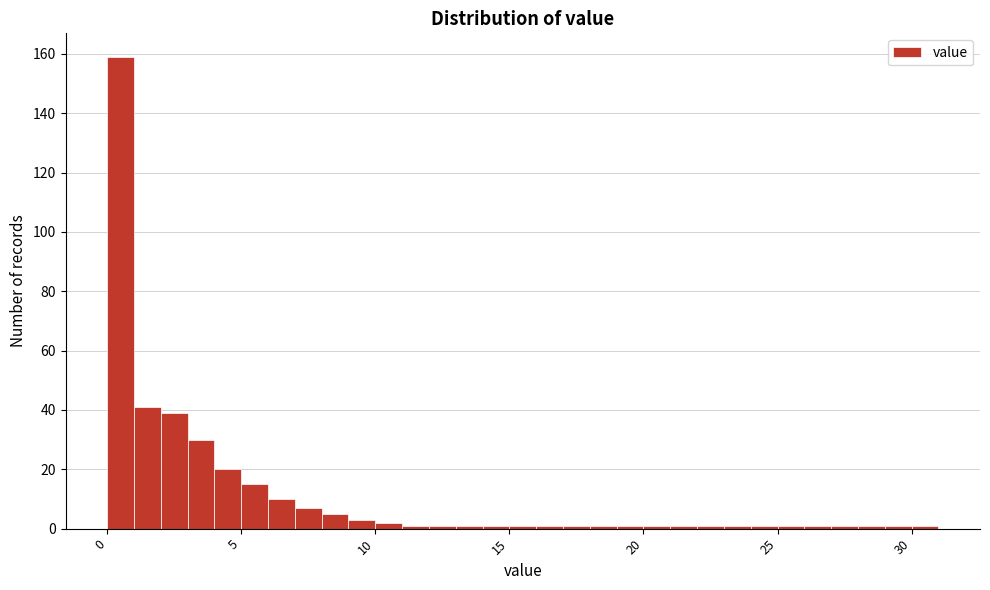

Read against the x-axis, roughly where is the centre of the tallest bar?

0.5